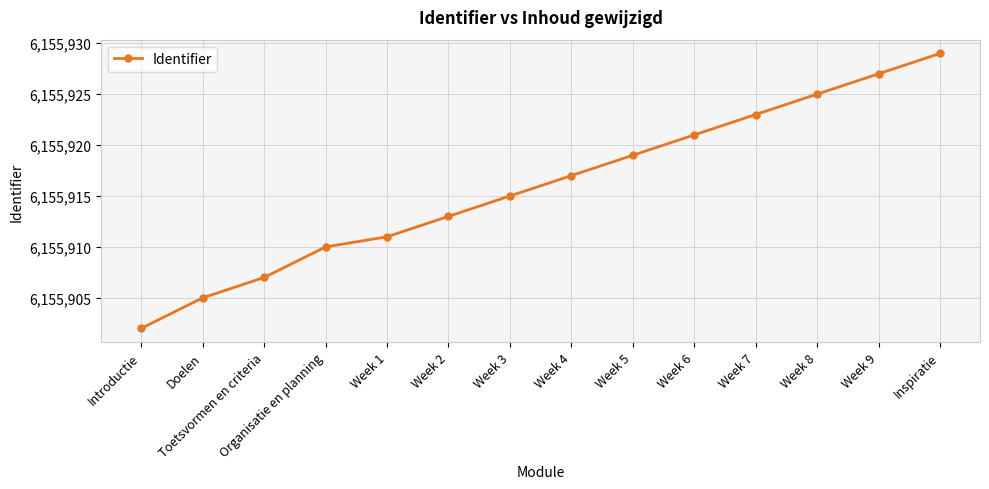

What is the value of the 13th point from the left?

6155927